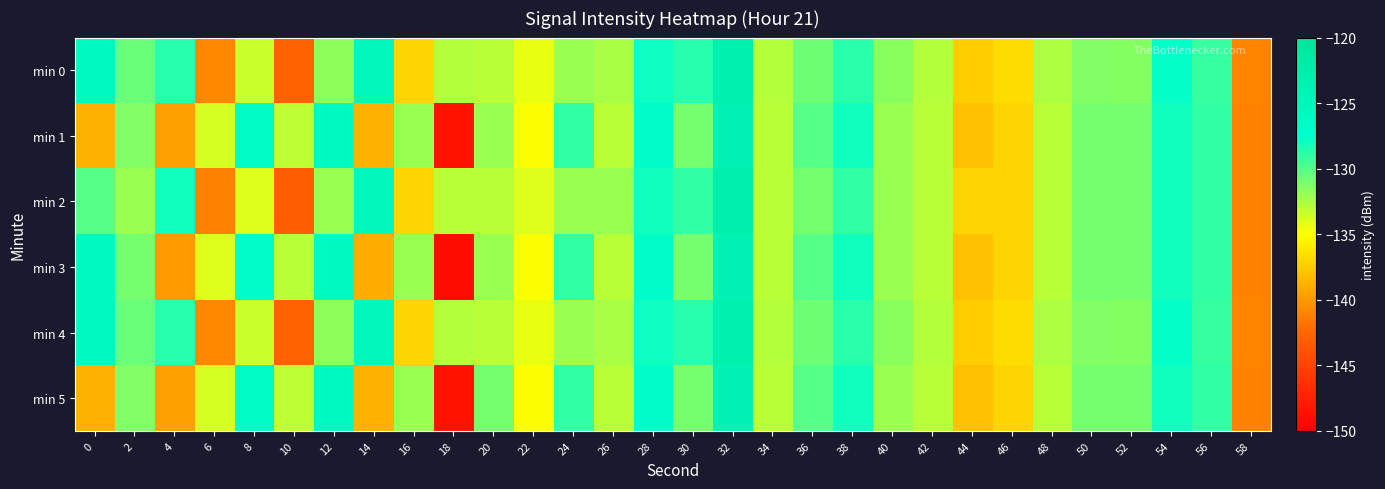

What is the difference between the highest and lowest values at 20?

2.0